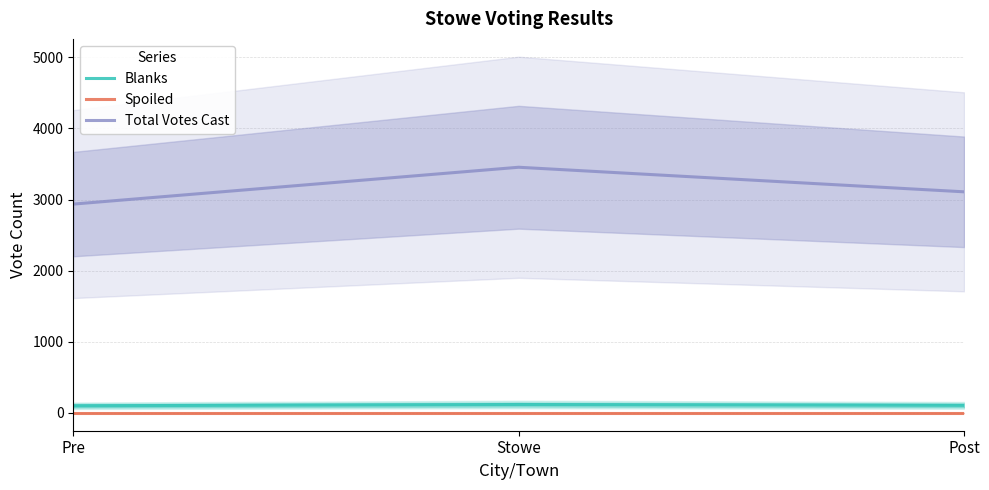

What is the spread (max minus min) of values at Stowe?

3454.0